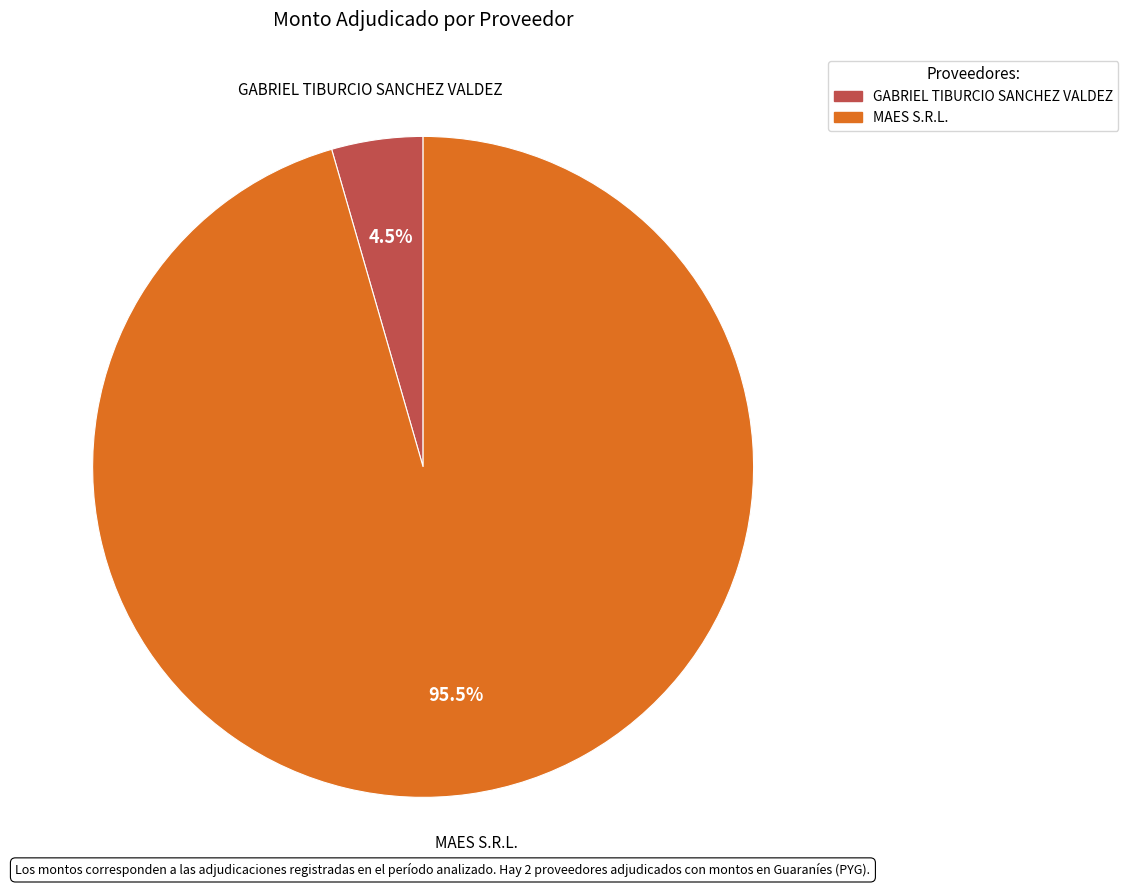

To the nearest percent, what is the combined percentage of MAES S.R.L. and GABRIEL TIBURCIO SANCHEZ VALDEZ?

100%